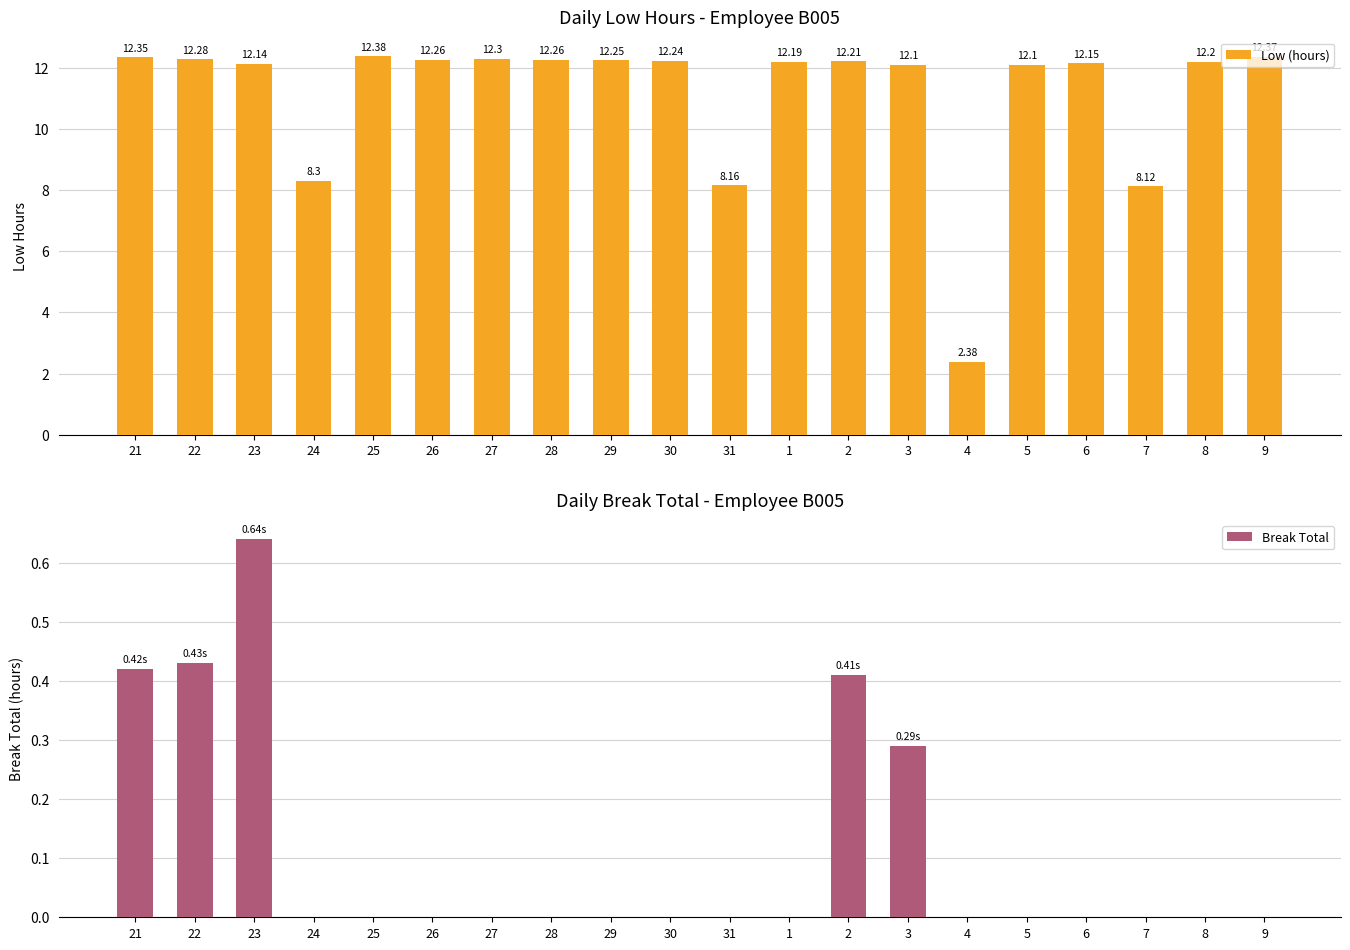

Reading left to right, extract all data points from this chart.

Low (hours): 21=12.3	22=12.3	23=12.1	24=8.3	25=12.4	26=12.3	27=12.3	28=12.3	29=12.2	30=12.2	31=8.2	1=12.2	2=12.2	3=12.1	4=2.4	5=12.1	6=12.2	7=8.1	8=12.2	9=12.4
Break Total: 21=0.4	22=0.4	23=0.6	24=0.0	25=0.0	26=0.0	27=0.0	28=0.0	29=0.0	30=0.0	31=0.0	1=0.0	2=0.4	3=0.3	4=0.0	5=0.0	6=0.0	7=0.0	8=0.0	9=0.0